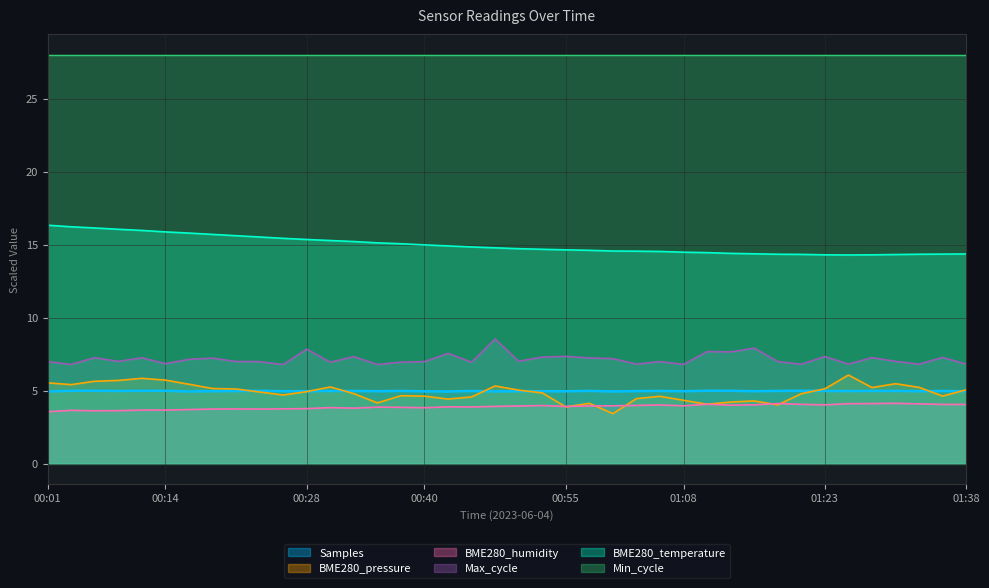

True or false: Min_cycle and BME280_pressure cross at least once.

False